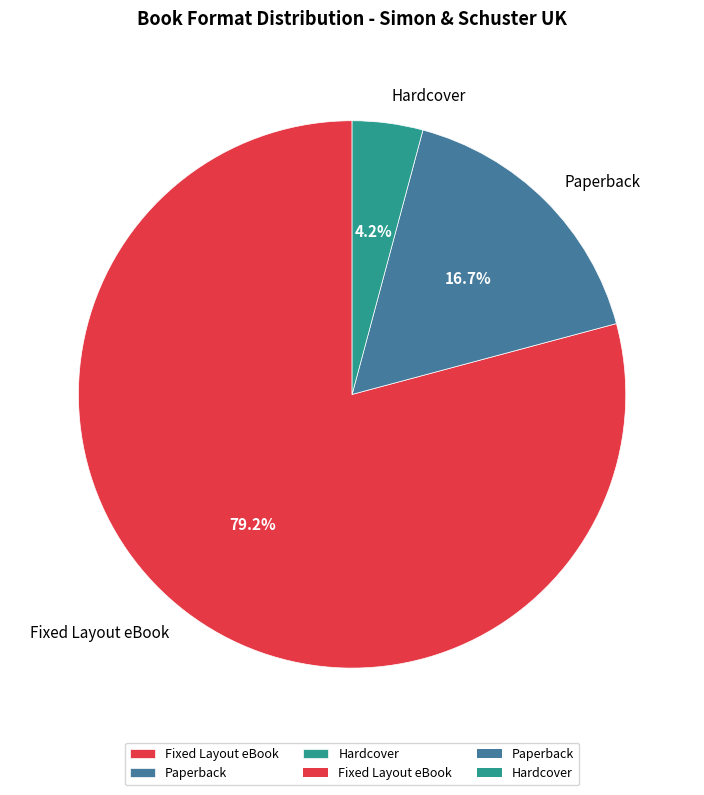

To the nearest percent, what is the difference between the Fixed Layout eBook and Hardcover slice percentages?

75%